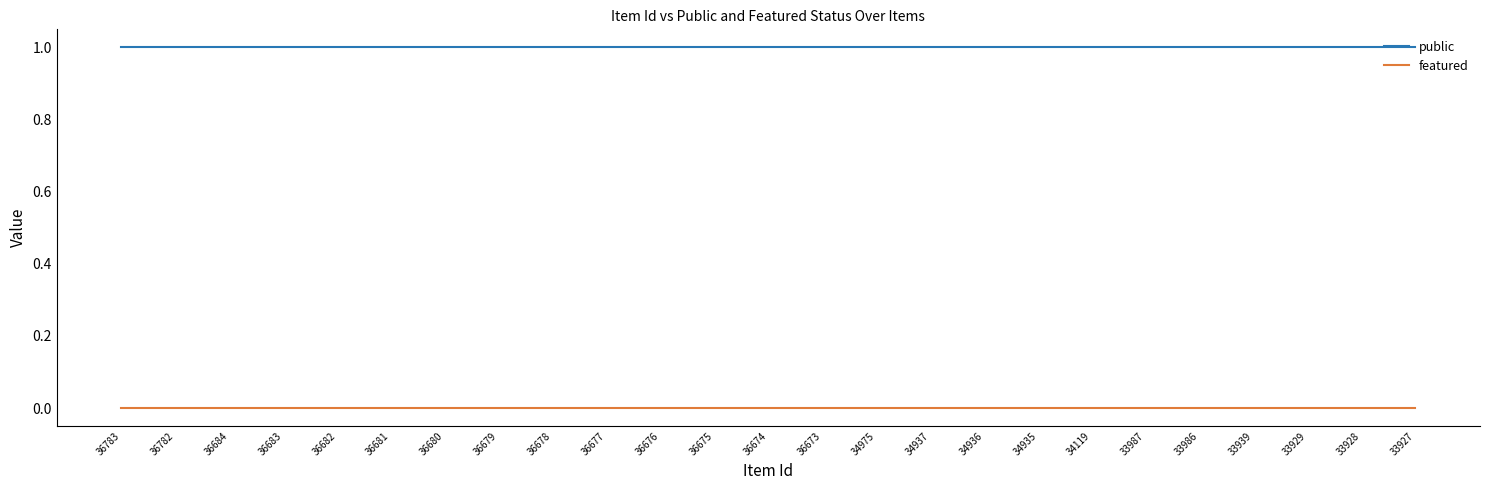

Is the value of public at 36675 greater than the value of featured at 33927?

Yes